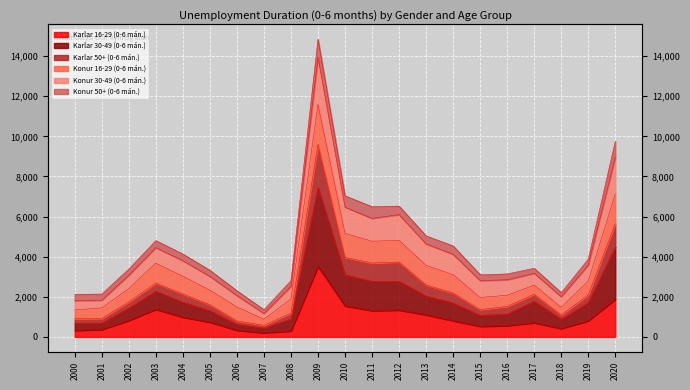

What is the minimum value shown in the chart?

205